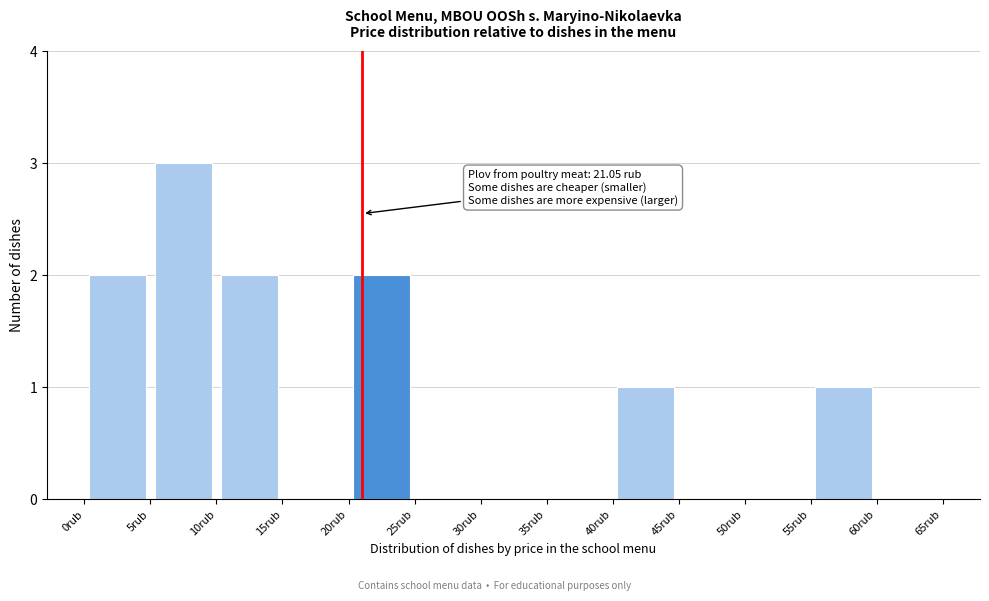

Which range on the x-axis has the tallest bar?

5 to 10